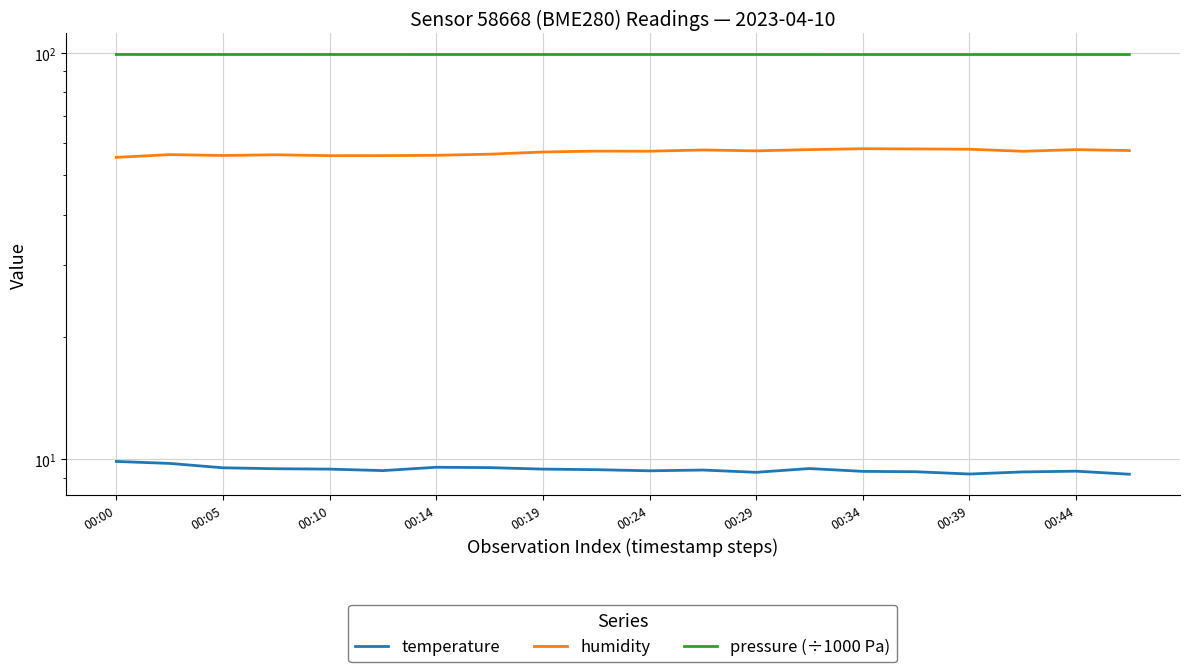

What is the label of the 2nd point from the left?

00:05